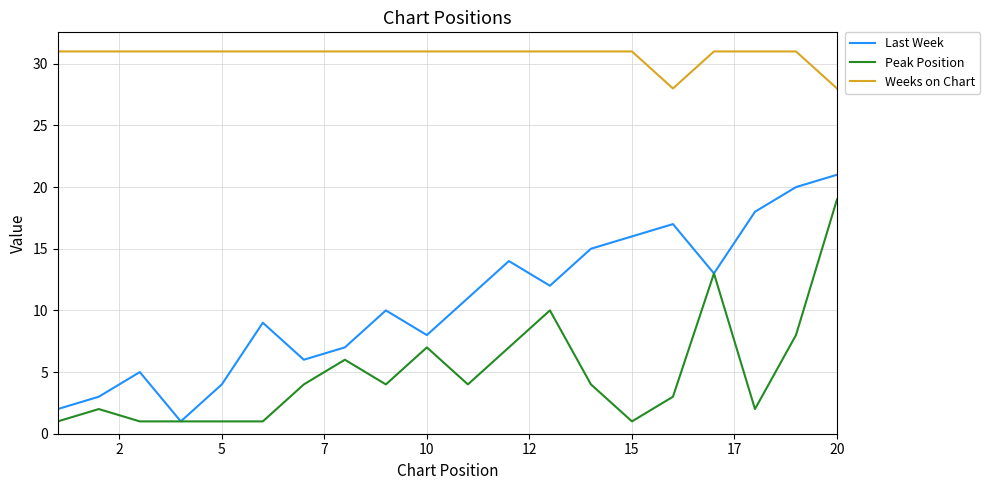

Which series has the largest total across all categories?

Weeks on Chart